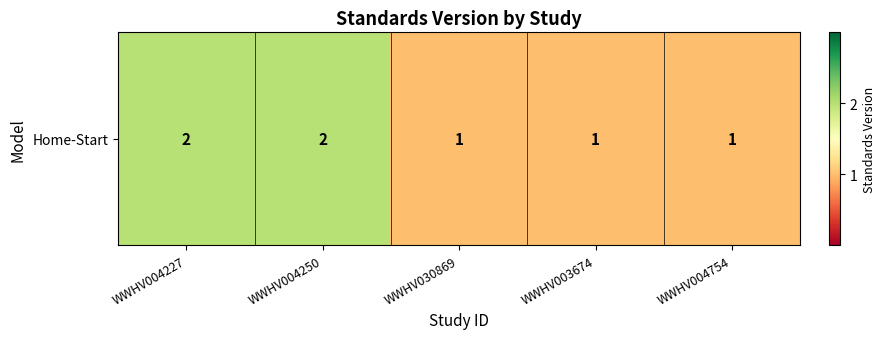

List the labels in order of value, largest first.

WWHV004227, WWHV004250, WWHV030869, WWHV003674, WWHV004754